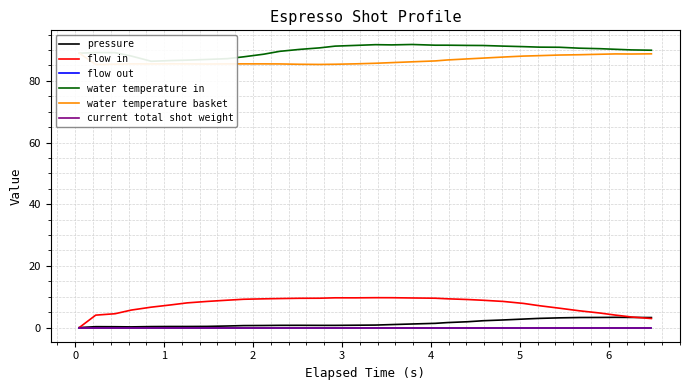

Which series has the largest range (max minus min)?

flow in